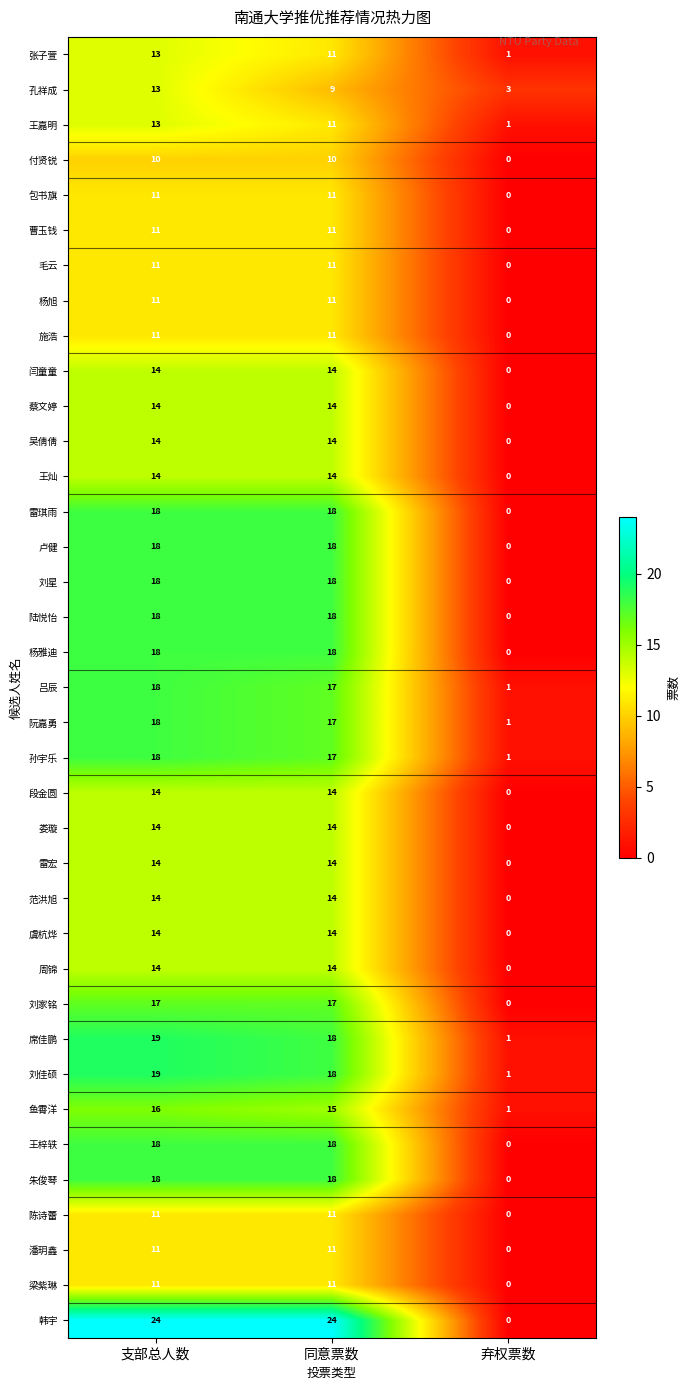

At which label does 王嘉明 first exceed 11?

支部总人数